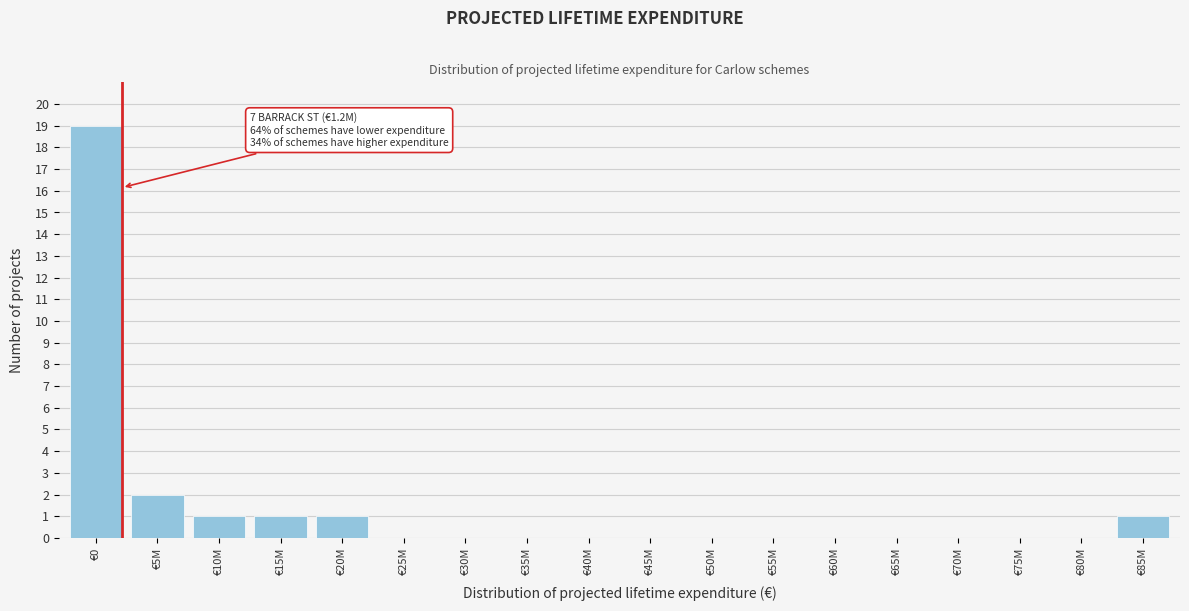

Reading left to right, extract all data points from this chart.

€0=19	€5M=2	€10M=1	€15M=1	€20M=1	€25M=0	€30M=0	€35M=0	€40M=0	€45M=0	€50M=0	€55M=0	€60M=0	€65M=0	€70M=0	€75M=0	€80M=0	€85M=1